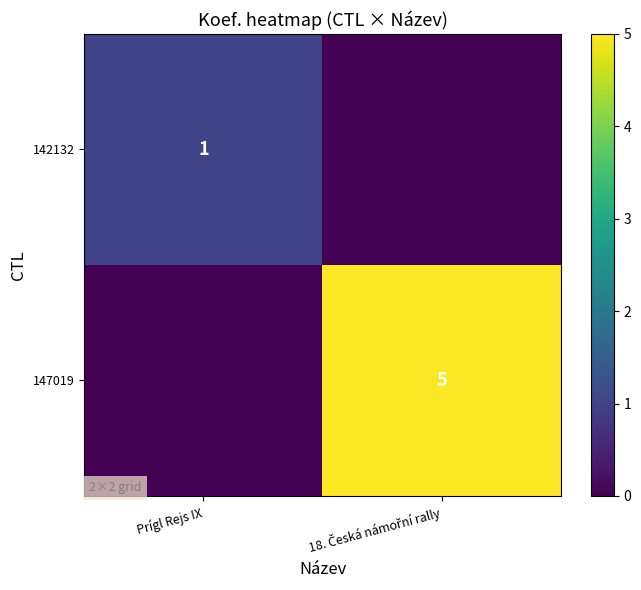

At which category is the sum across all series the highest?

18. Česká námořní rally